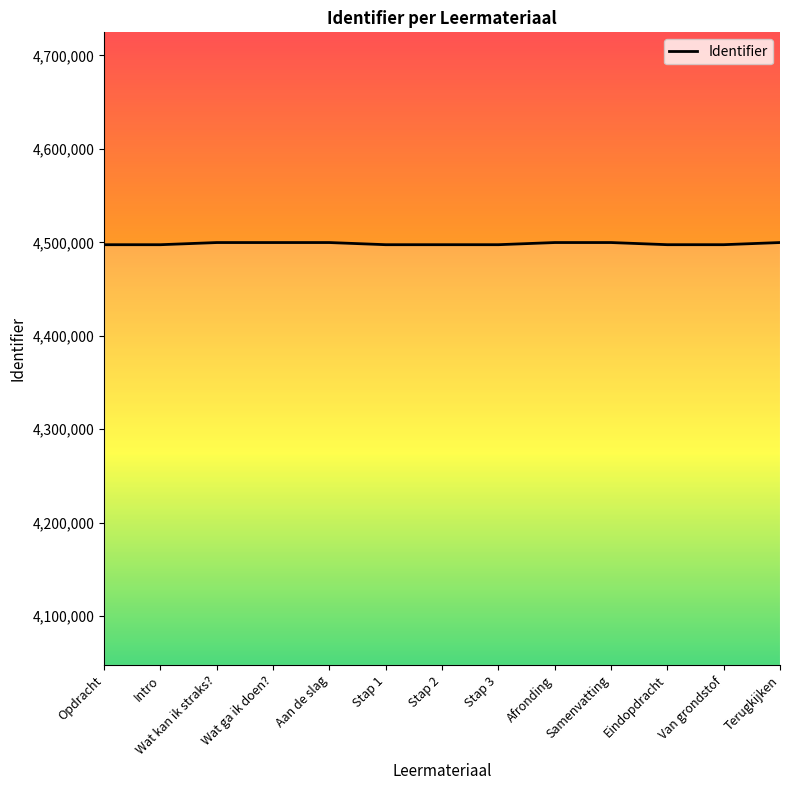

Approximately how many times larger is the value at Terugkijken compared to Stap 2?

1.0